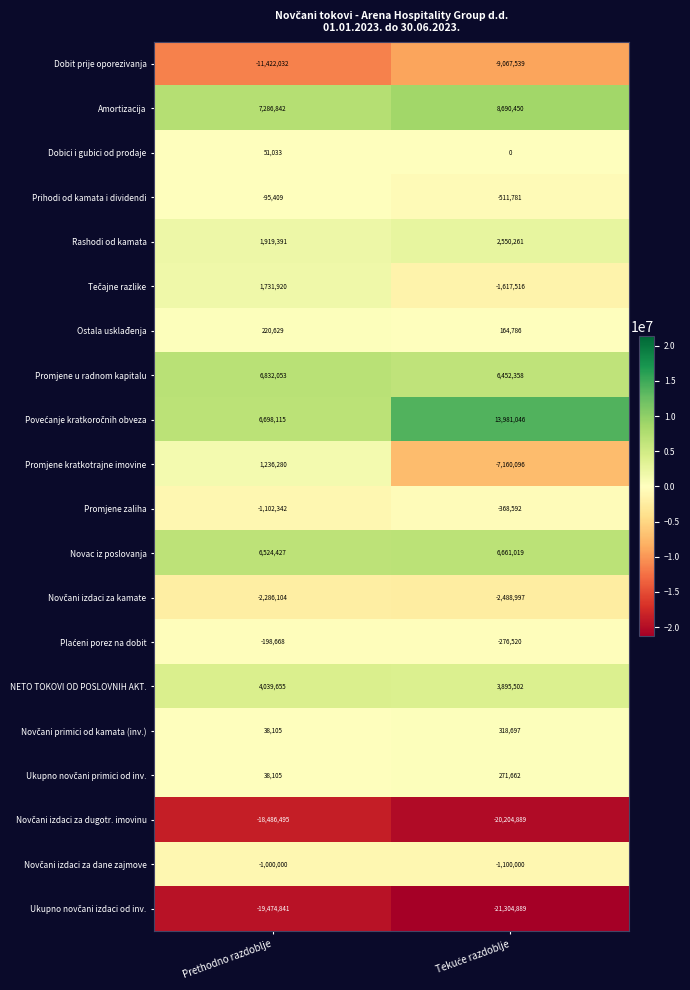

At how many categories does at least one series exceed 8758092?

1